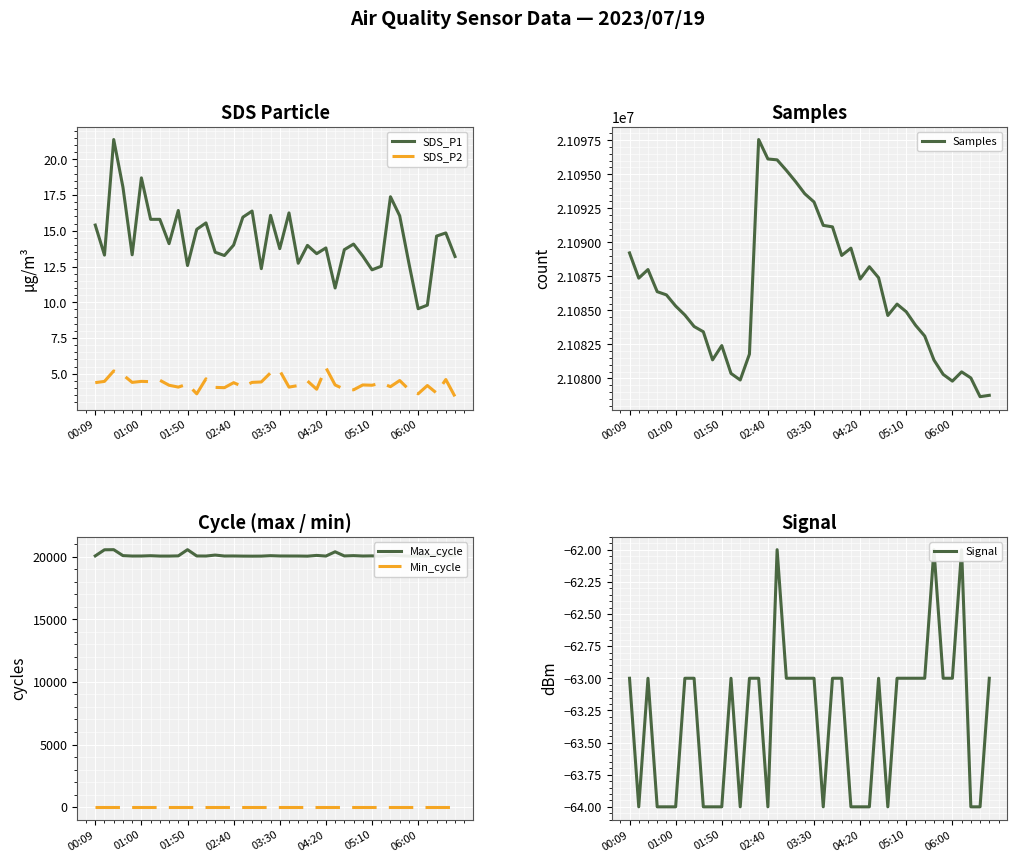

Does the chart display data point markers on the line(s)?

No